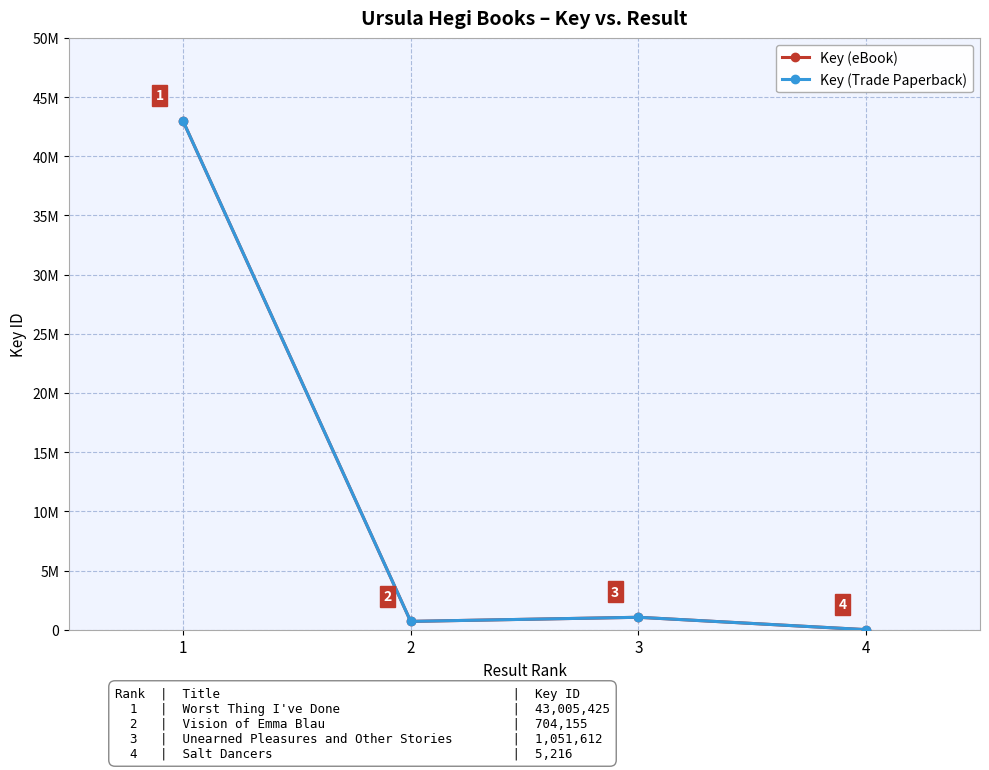

How many values in the Key (eBook) series are below 1051612?

2